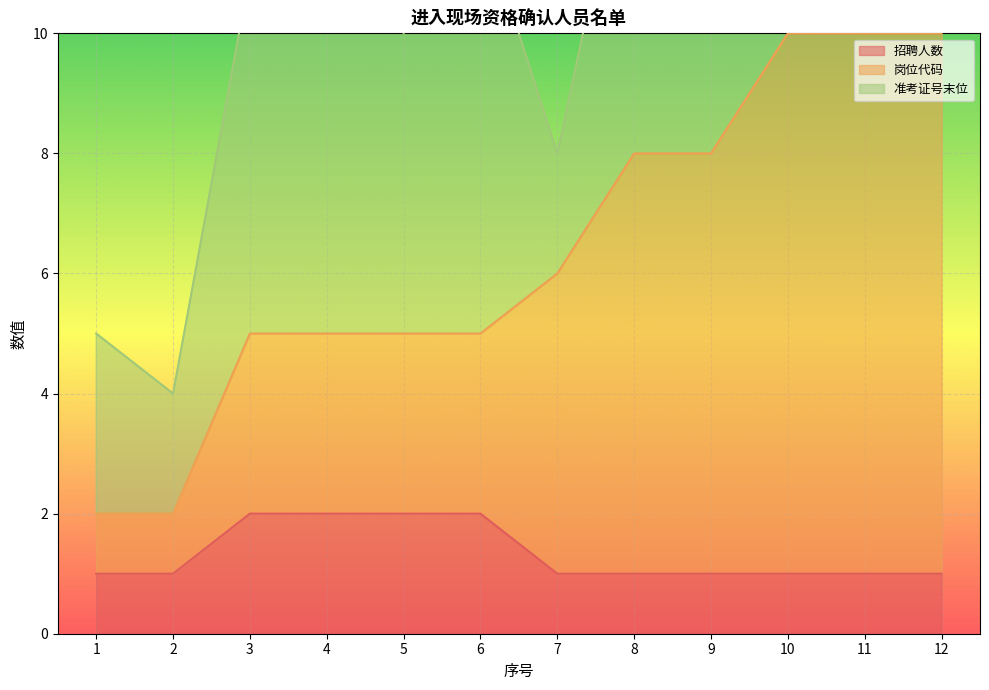

Which series has the widest spread of values?

岗位代码